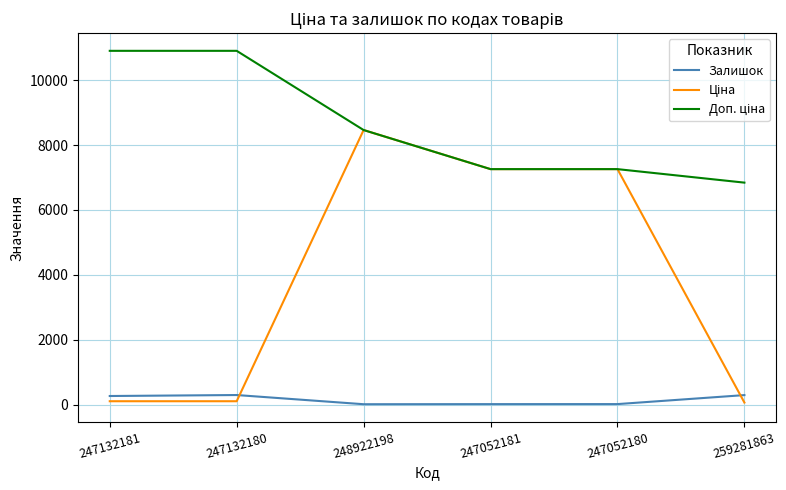

At which category is the sum across all series the highest?

248922198